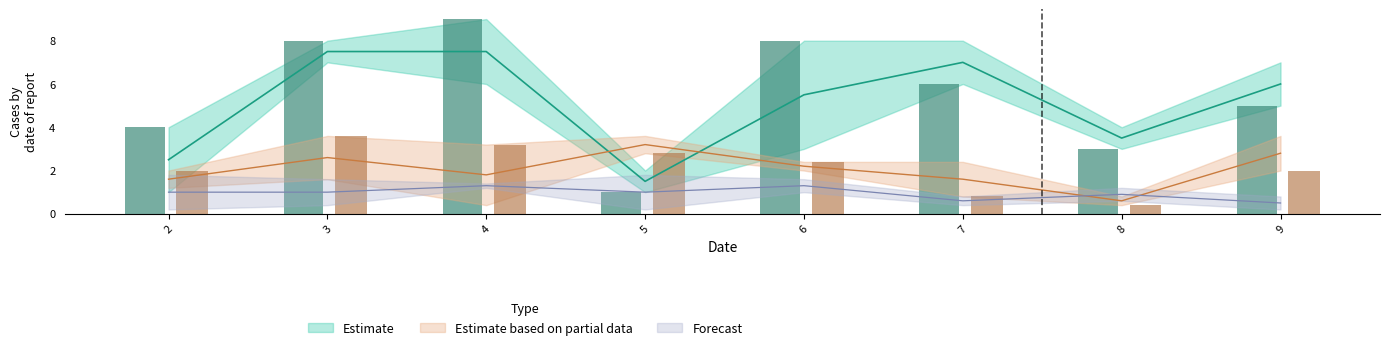

Count the col_9 values in the range 5 to 8.

5